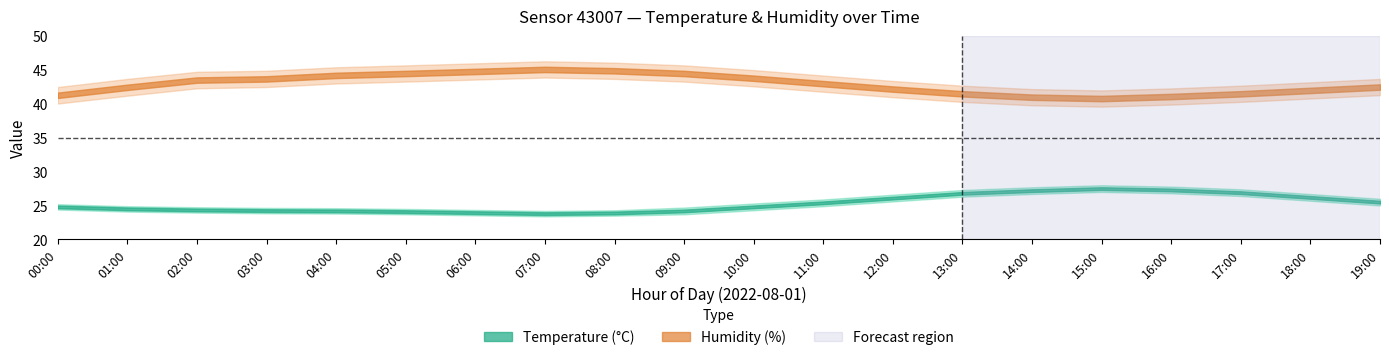

Reading right to left, extract all data points from this chart.

temperature: 19:00=25.5	18:00=26.2	17:00=26.9	16:00=27.3	15:00=27.5	14:00=27.2	13:00=26.8	12:00=26.1	11:00=25.4	10:00=24.8	09:00=24.2	08:00=23.9	07:00=23.8	06:00=23.9	05:00=24.1	04:00=24.2	03:00=24.2	02:00=24.4	01:00=24.5	00:00=24.8
temperature_upper: 19:00=26.0	18:00=26.7	17:00=27.4	16:00=27.8	15:00=28.0	14:00=27.7	13:00=27.3	12:00=26.6	11:00=25.9	10:00=25.3	09:00=24.7	08:00=24.3	07:00=24.2	06:00=24.4	05:00=24.5	04:00=24.6	03:00=24.6	02:00=24.8	01:00=24.9	00:00=25.2
temperature_lower: 19:00=25.0	18:00=25.7	17:00=26.4	16:00=26.8	15:00=27.0	14:00=26.7	13:00=26.3	12:00=25.6	11:00=24.9	10:00=24.3	09:00=23.7	08:00=23.5	07:00=23.4	06:00=23.6	05:00=23.7	04:00=23.8	03:00=23.9	02:00=23.9	01:00=24.1	00:00=24.4
humidity: 19:00=42.5	18:00=42.0	17:00=41.5	16:00=41.1	15:00=40.8	14:00=41.0	13:00=41.5	12:00=42.2	11:00=43.0	10:00=43.8	09:00=44.5	08:00=44.9	07:00=45.1	06:00=44.8	05:00=44.5	04:00=44.2	03:00=43.7	02:00=43.5	01:00=42.5	00:00=41.3
humidity_upper: 19:00=43.7	18:00=43.2	17:00=42.7	16:00=42.3	15:00=42.0	14:00=42.2	13:00=42.7	12:00=43.4	11:00=44.2	10:00=45.0	09:00=45.7	08:00=46.1	07:00=46.3	06:00=46.0	05:00=45.7	04:00=45.4	03:00=44.9	02:00=44.8	01:00=43.7	00:00=42.5
humidity_lower: 19:00=41.3	18:00=40.8	17:00=40.3	16:00=39.9	15:00=39.6	14:00=39.8	13:00=40.3	12:00=41.0	11:00=41.8	10:00=42.6	09:00=43.3	08:00=43.7	07:00=43.9	06:00=43.6	05:00=43.3	04:00=43.0	03:00=42.5	02:00=42.3	01:00=41.2	00:00=40.1